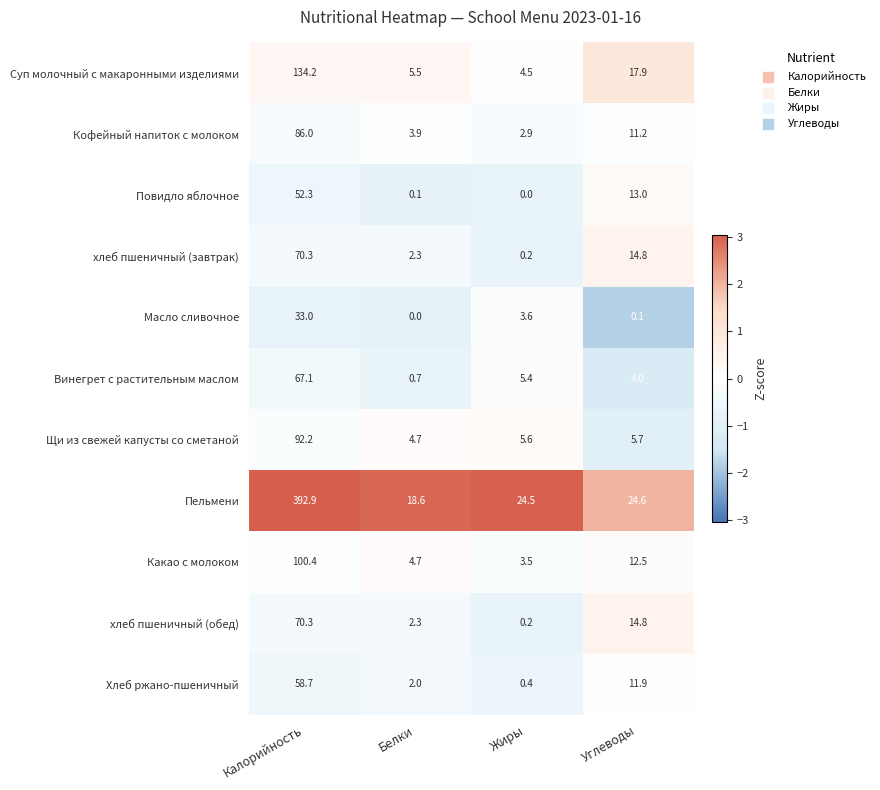

Rank the categories by Масло сливочное value from highest to lowest.

Калорийность, Жиры, Углеводы, Белки